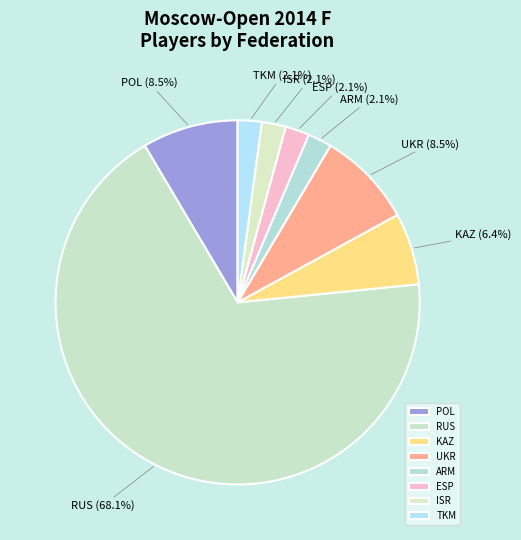

How much of the chart is everything except UKR?

91.5%